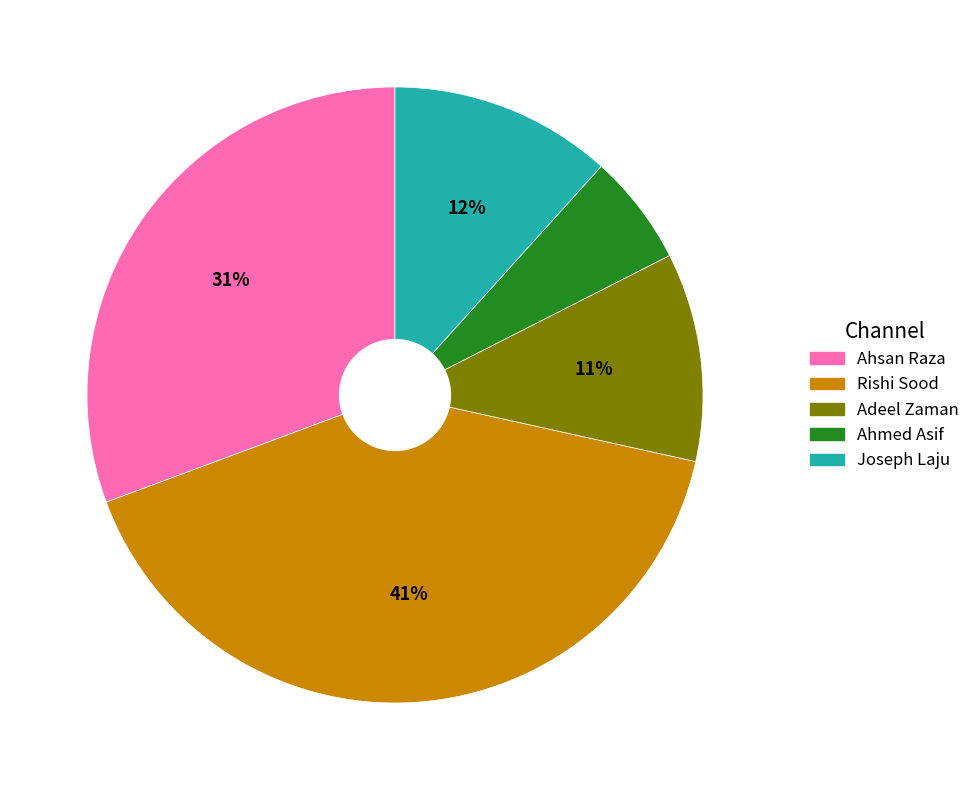

To the nearest percent, what is the average slice percentage?

20%